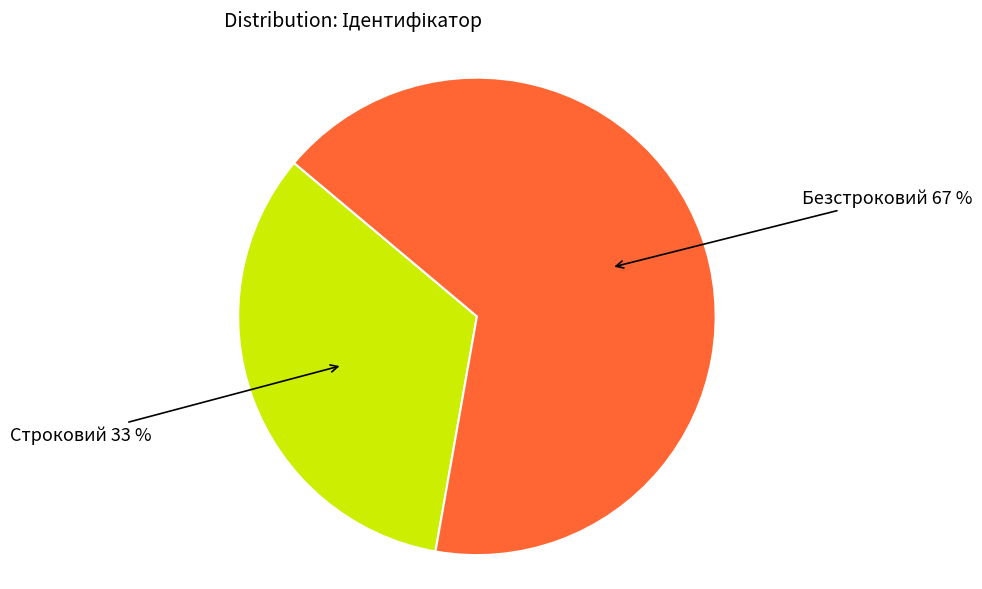

What is the majority slice?

Безстроковий